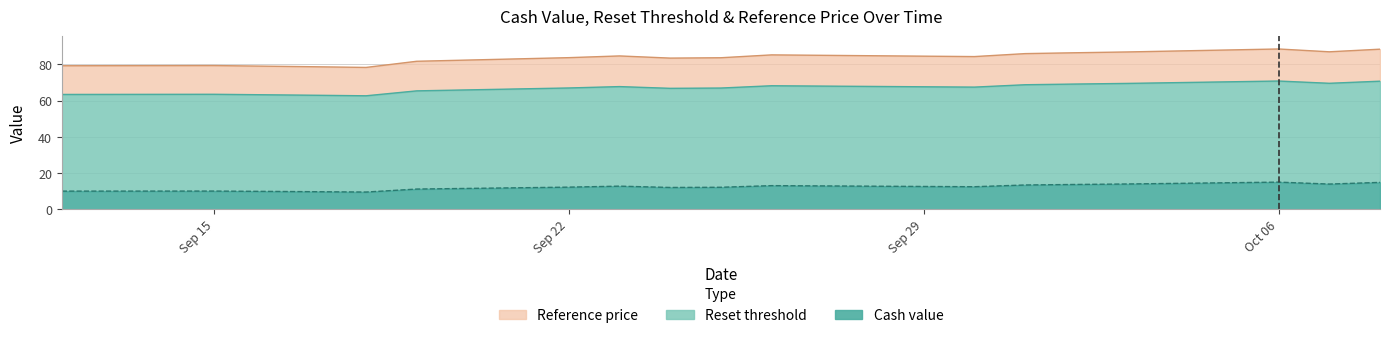

What is the difference between the maximum and minimum values in the Cash value series?

5.5